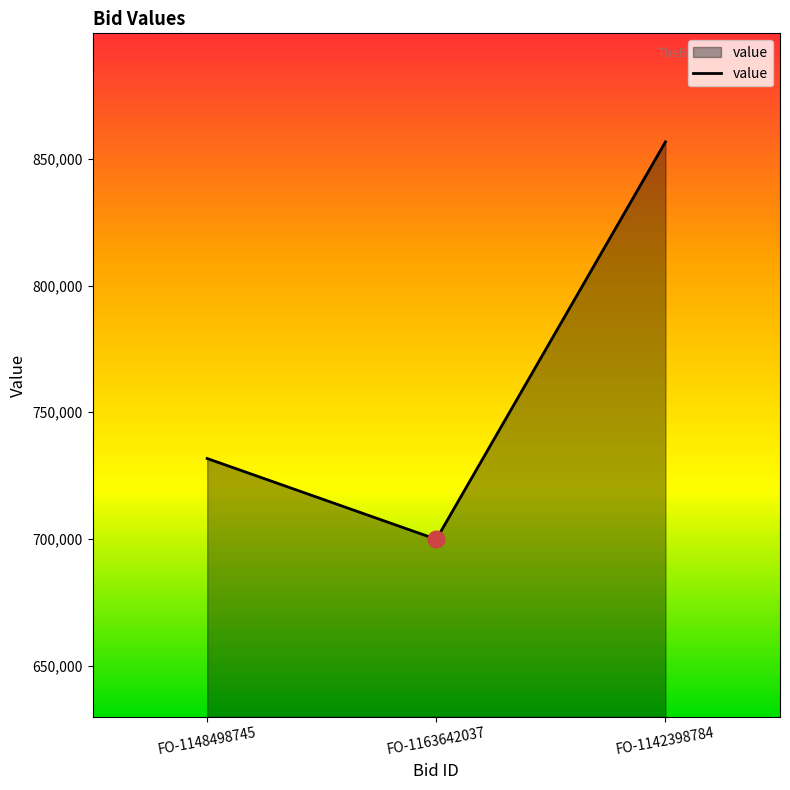

Reading left to right, extract all data points from this chart.

FO-1148498745=731749.0	FO-1163642037=699869.6	FO-1142398784=856701.6